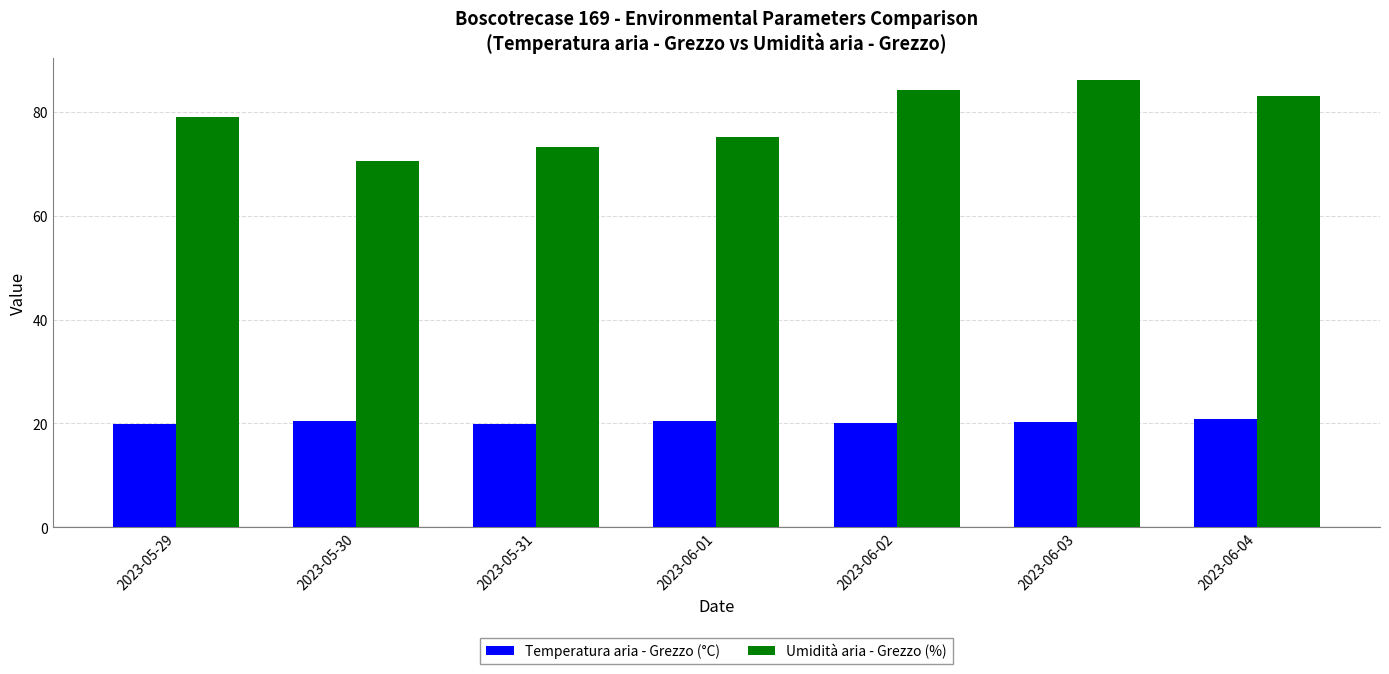

The Umidità aria - Grezzo (%) series shows 134.8 at 2023-06-04. True or false?

False